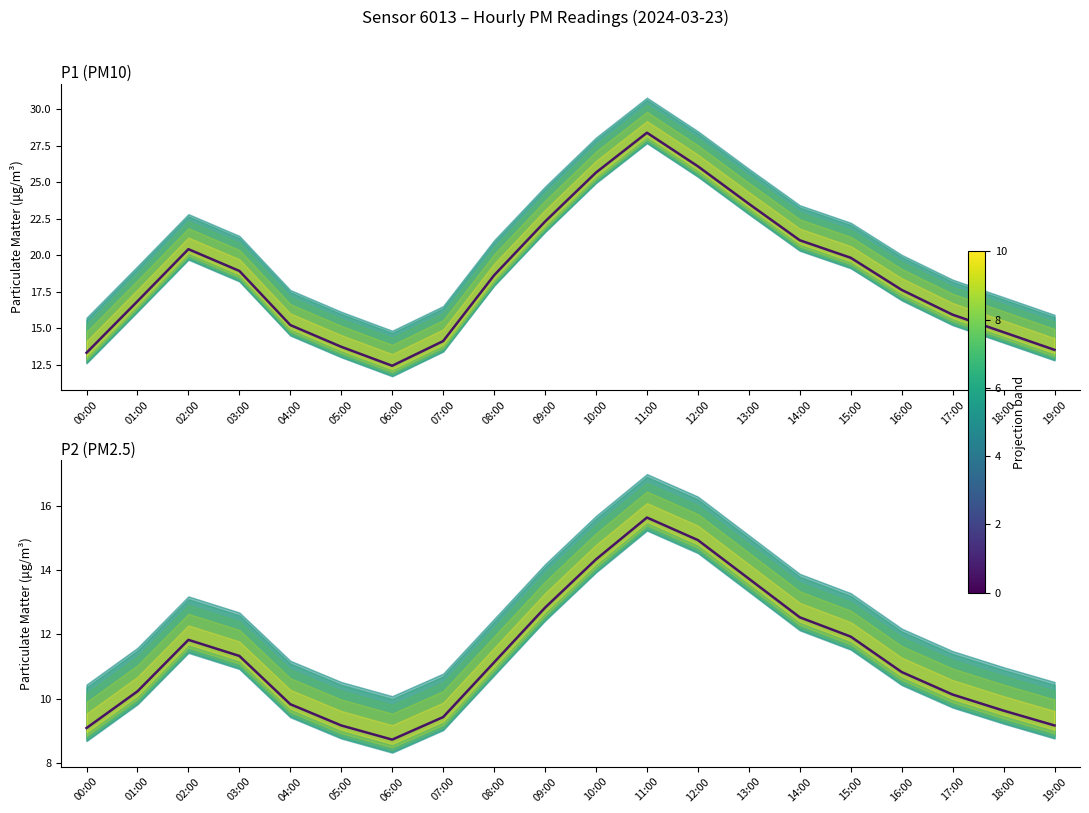

What are all the series names shown in the legend?

P1 (PM10), P2 (PM2.5)